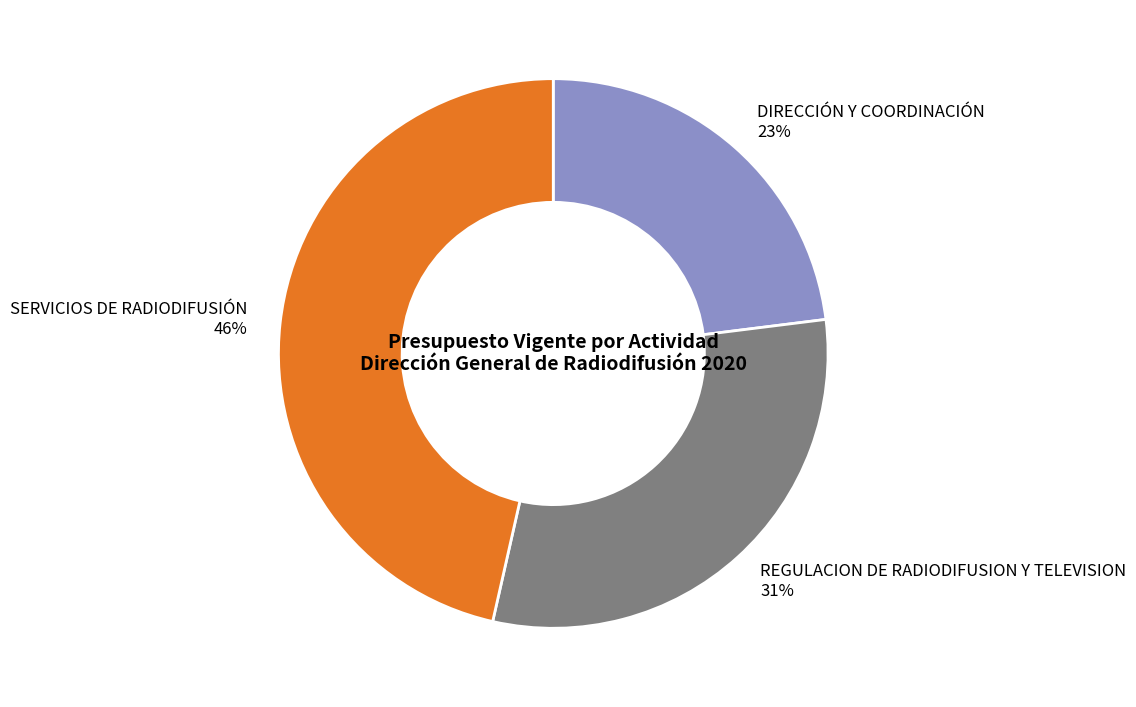

Approximately how many times larger is the value at REGULACION DE RADIODIFUSION Y TELEVISION compared to SERVICIOS DE RADIODIFUSIÓN?

0.7